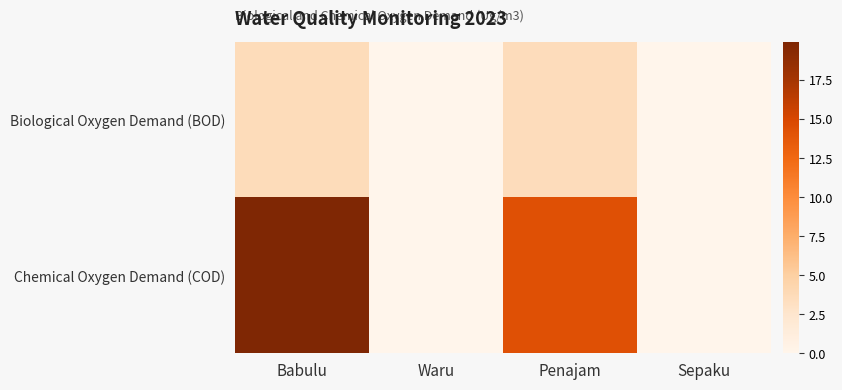

Reading left to right, extract all data points from this chart.

Biological Oxygen Demand (BOD): Babulu=3.6	Waru=0.0	Penajam=3.6	Sepaku=0.0
Chemical Oxygen Demand (COD): Babulu=20.0	Waru=0.0	Penajam=14.3	Sepaku=0.0